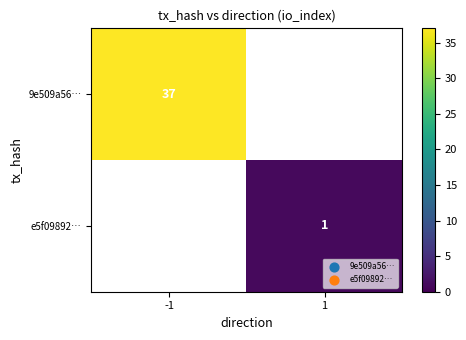

Is the value of 9e509a56… at -1 greater than the value of e5f09892… at 1?

Yes